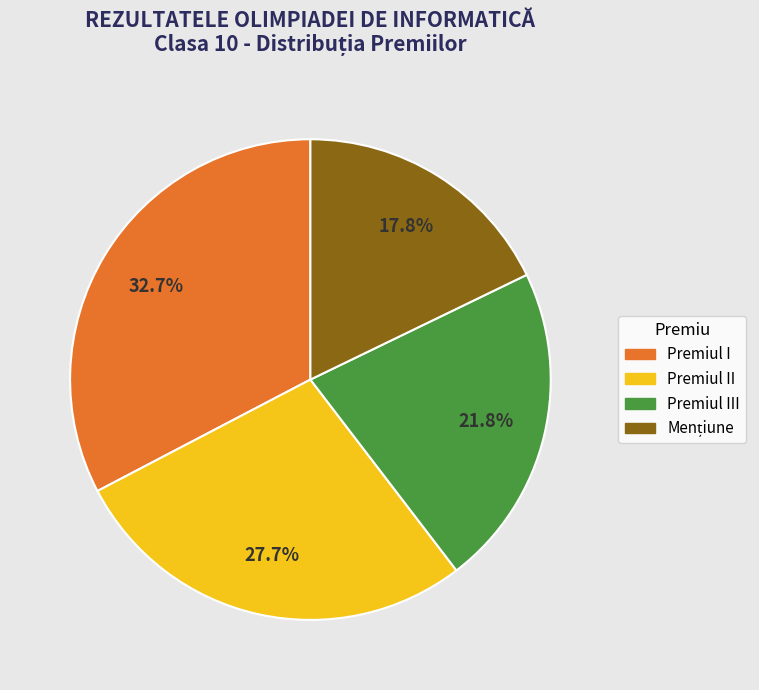

How many slices are in this pie chart?

4